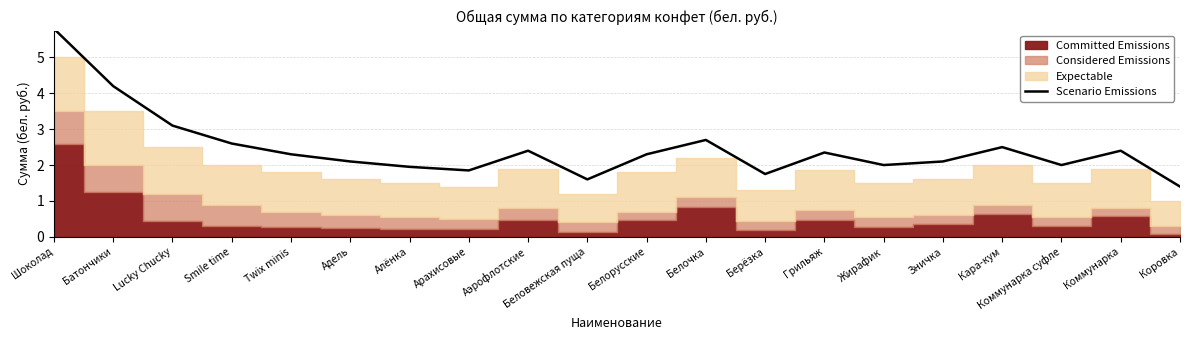

Where is the first local maximum?

Аэрофлотские